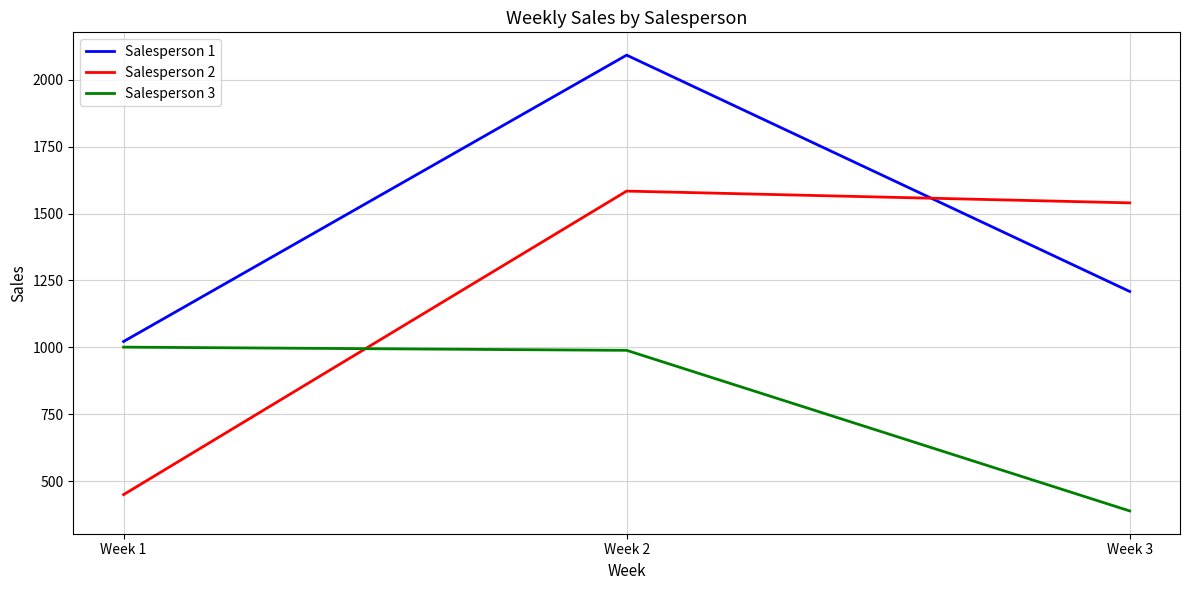

The Salesperson 2 series shows 399 at Week 3. True or false?

False